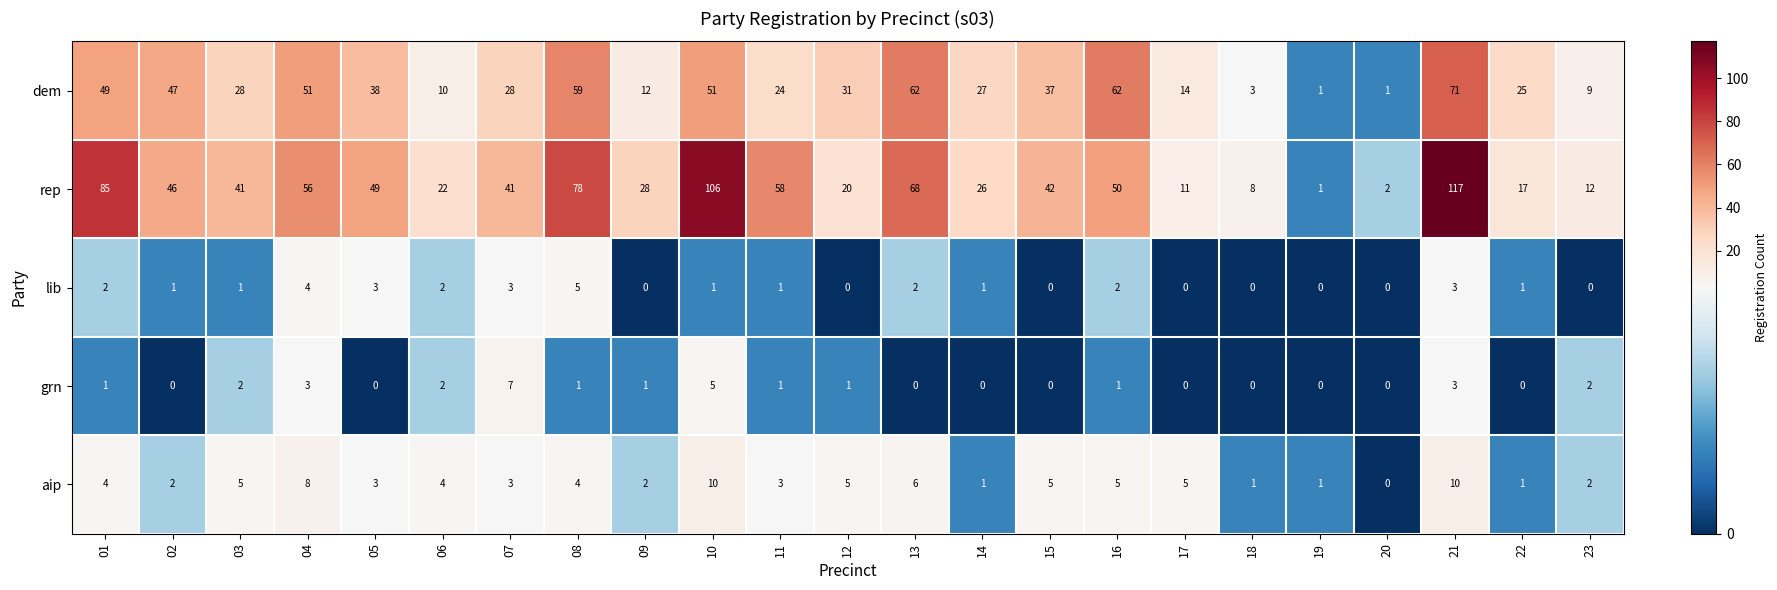

True or false: grn has a value of -4 at 14.

False